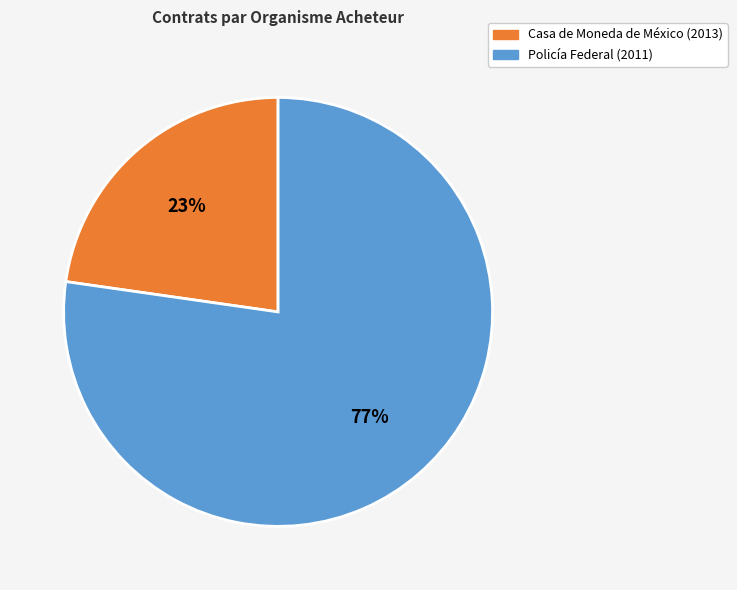

Approximately how many times larger is the value at Casa de Moneda de México (2013) compared to Policía Federal (2011)?

0.3